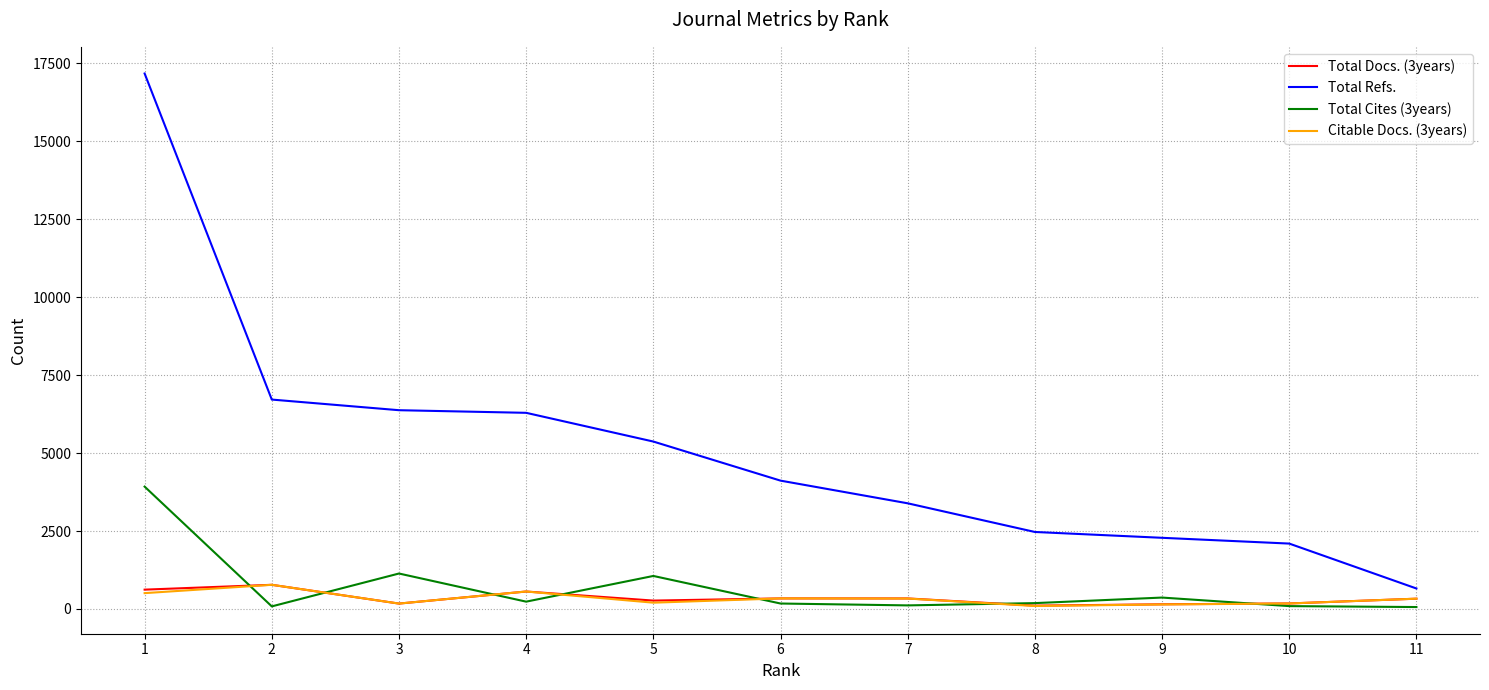

What is the maximum value shown in the chart?

17168